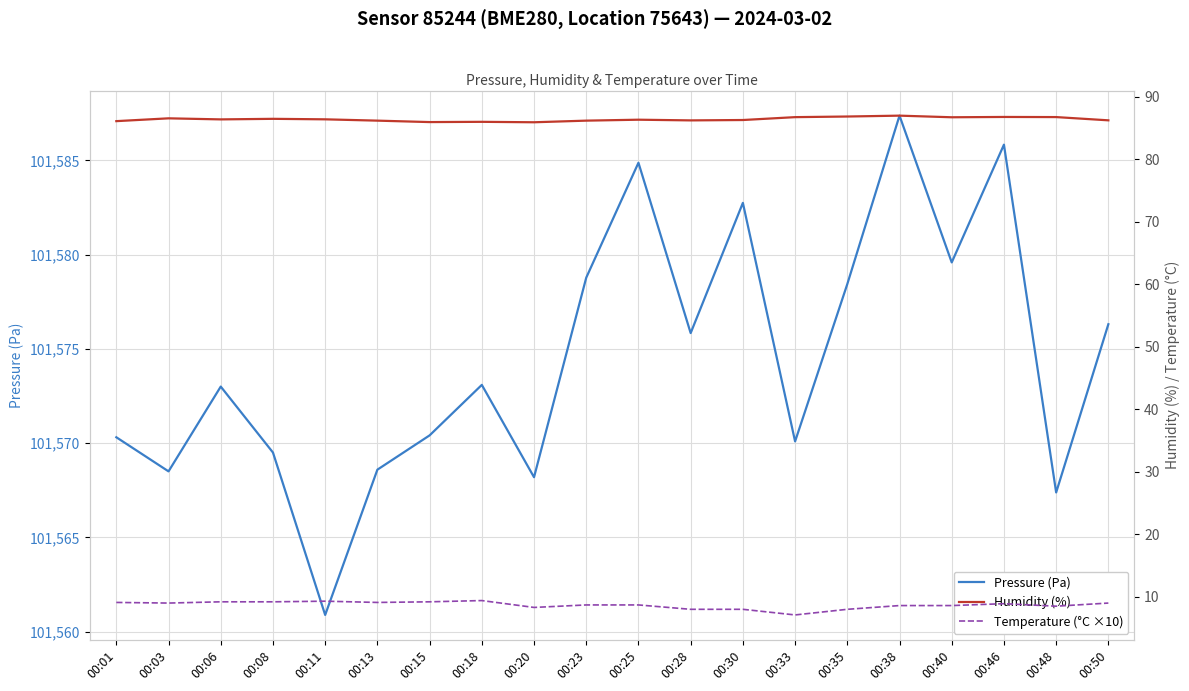

At which label does Humidity (%) reach its peak?

00:38